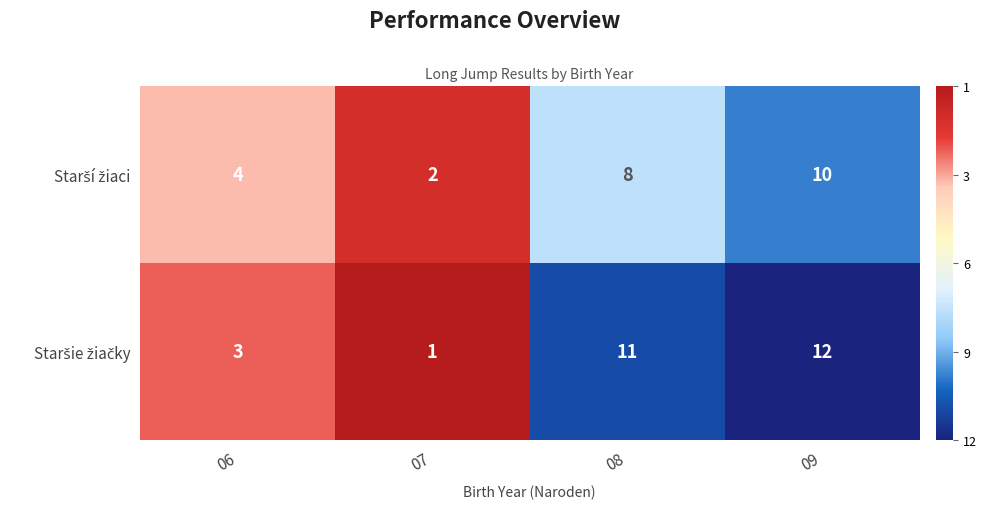

What is the greatest value displayed?

12